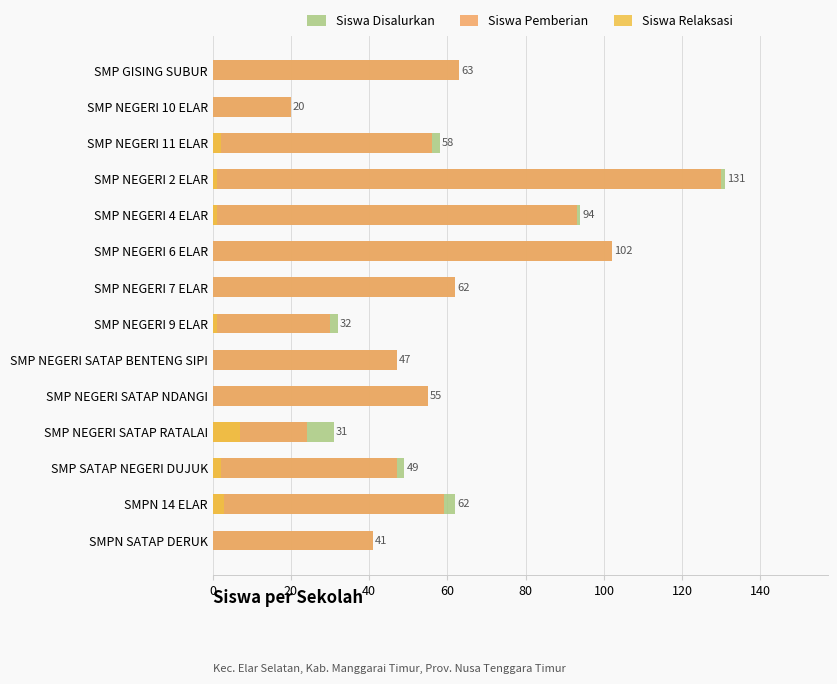

Reading left to right, what are all the values shown in this chart?

Siswa Disalurkan: 63	20	58	131	94	102	62	32	47	55	31	49	62	41
Siswa Pemberian: 63	20	56	130	93	102	62	30	47	55	24	47	59	41
Siswa Relaksasi: 0	0	2	1	1	0	0	1	0	0	7	2	3	0